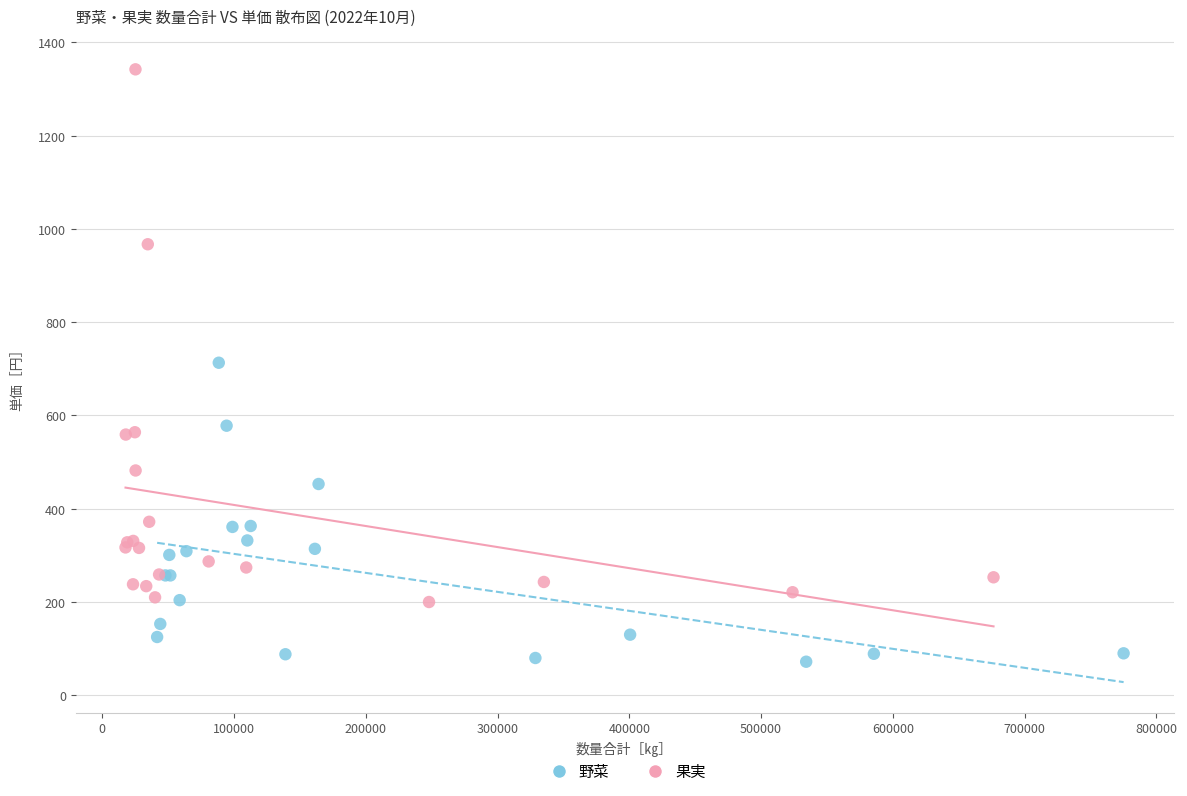

Which series contains the highest Y value?

果実